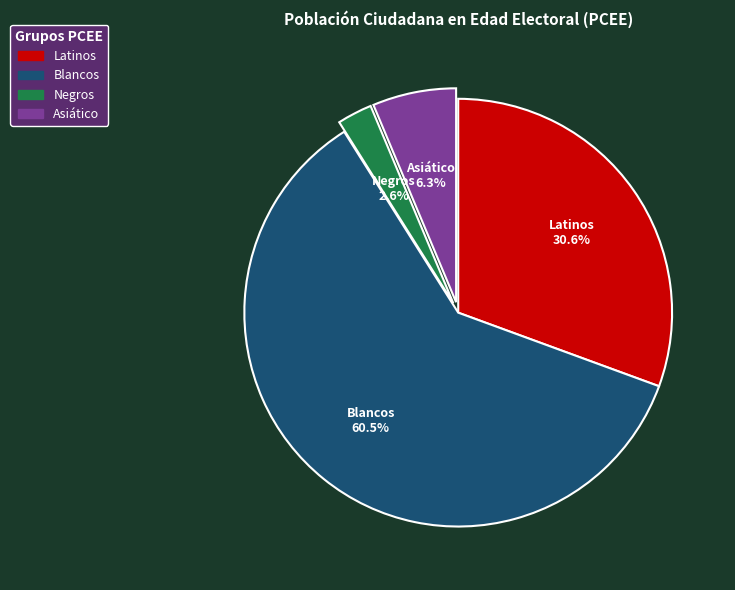

To the nearest percent, what is the difference between the Negros and Asiático slice percentages?

4%